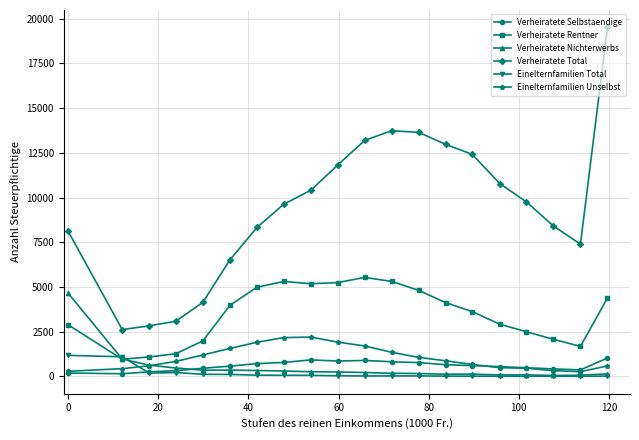

Which series has the largest range (max minus min)?

Verheiratete Total